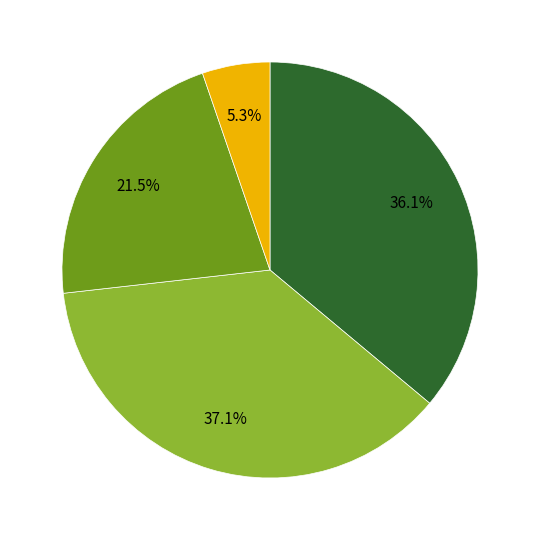

Is there any slice that represents more than half of the pie?

No